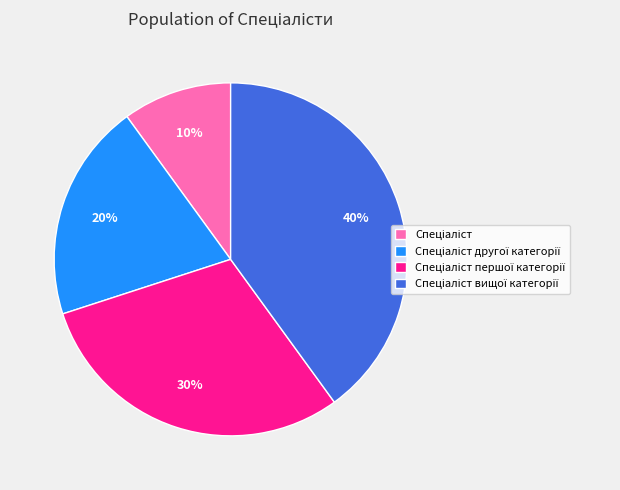

How many segments does this pie chart have?

4